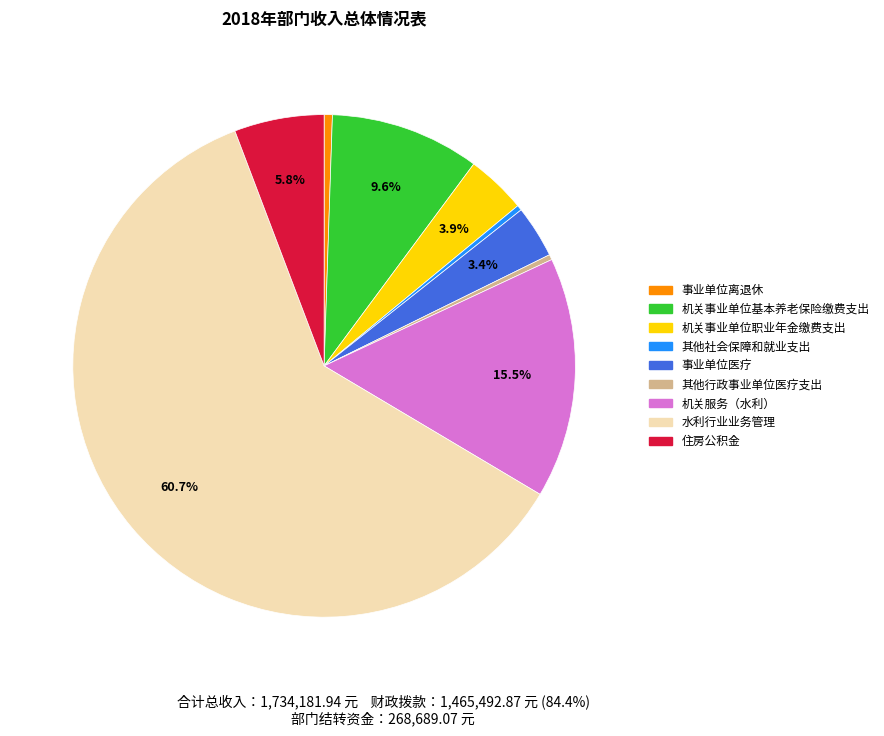

Do 水利行业业务管理 and 事业单位离退休 together represent more than half of the pie?

Yes